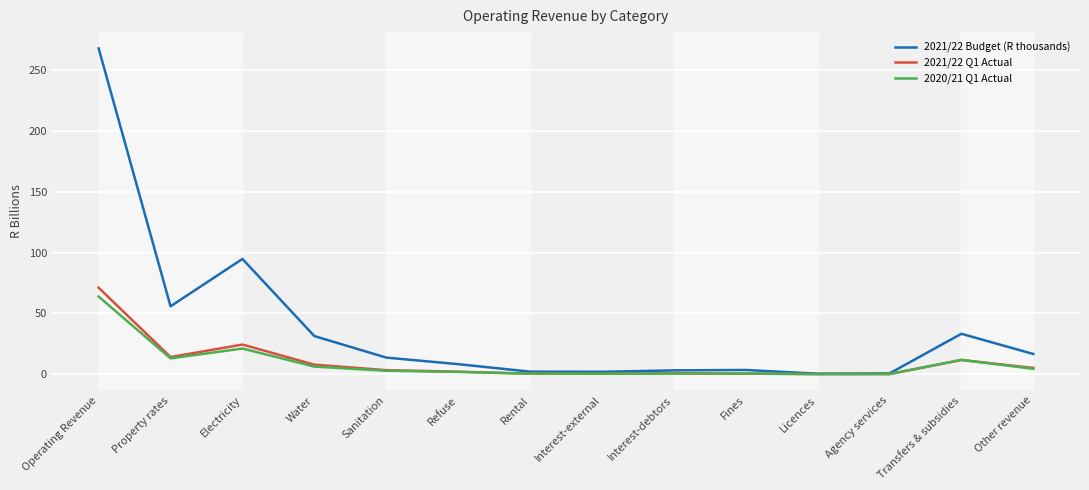

What is the sum of the 2020/21 Q1 Actual values at Licences and Fines?

0.7